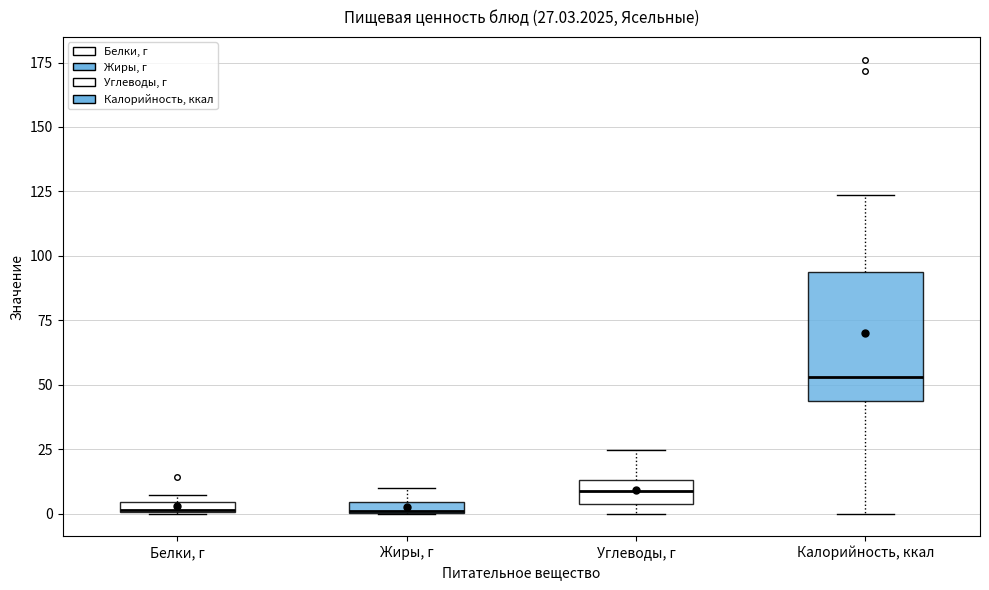

Which box is the tallest, from its lower edge to its upper edge?

Калорийность, ккал